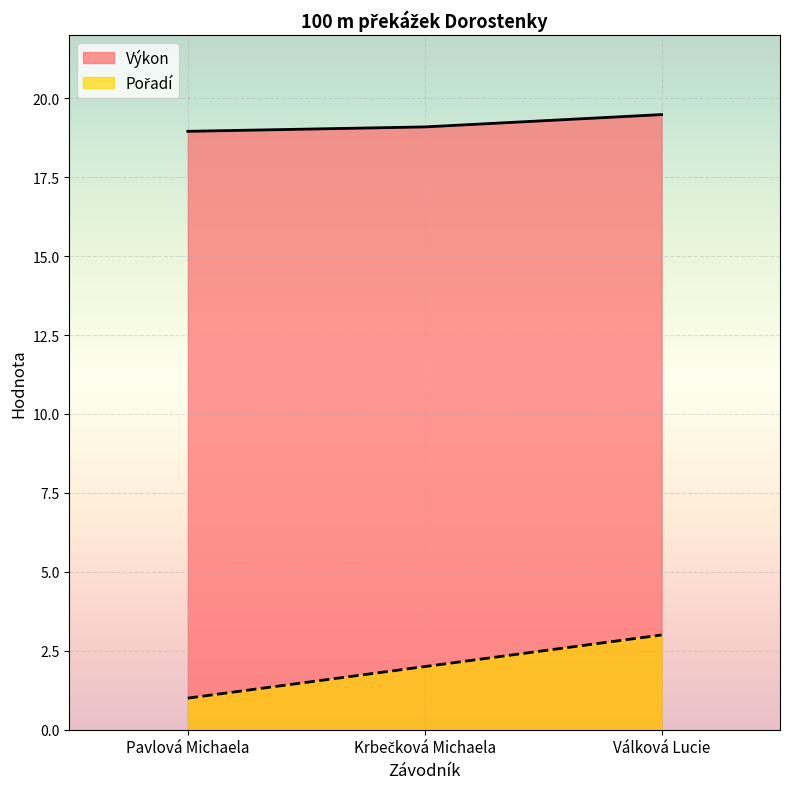

What is the label of the 2nd point from the left?

Krbečková Michaela